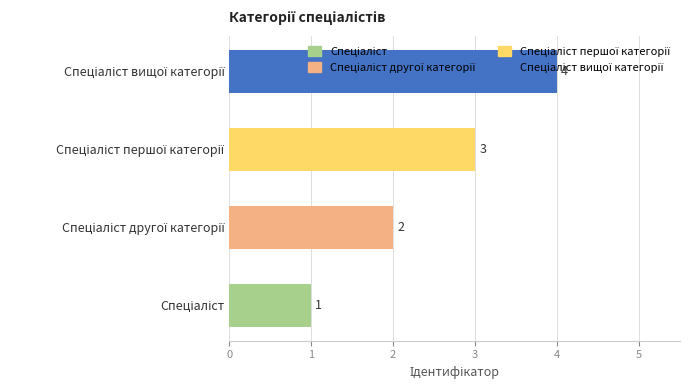

What is the difference between the maximum and minimum values?

3